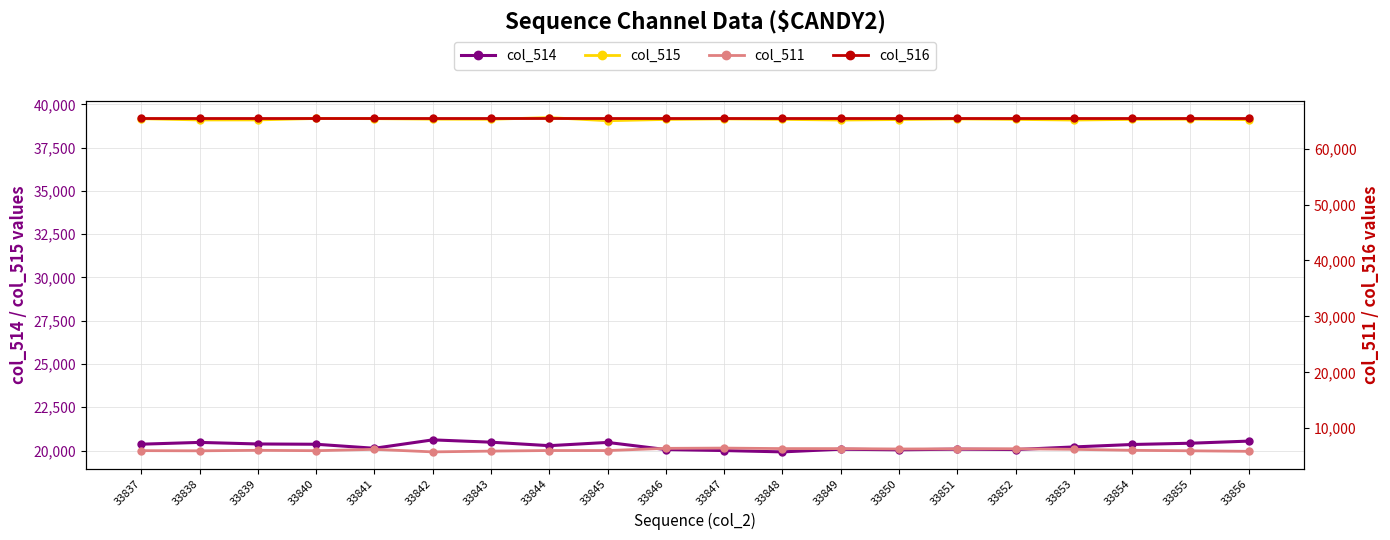

Between 33839 and 33850, which series saw the biggest shift?

col_514